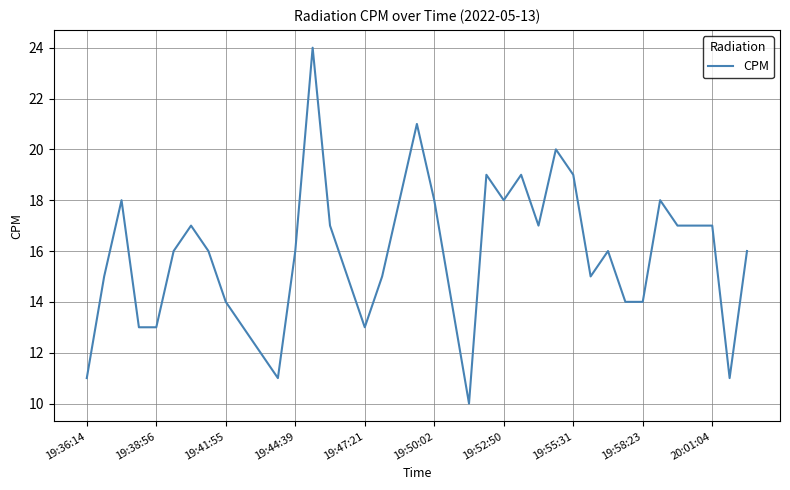

Reading left to right, list all the values displayed in this chart.

11	15	18	13	13	16	17	16	14	13	12	11	16	24	17	15	13	15	18	21	18	14	10	19	18	19	17	20	19	15	16	14	14	18	17	17	17	11	16